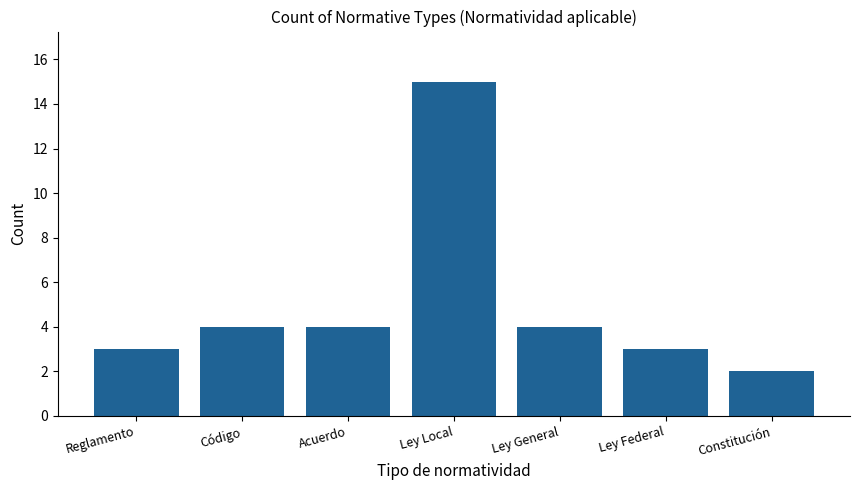

Reading left to right, list all the values displayed in this chart.

Reglamento=3	Código=4	Acuerdo=4	Ley Local=15	Ley General=4	Ley Federal=3	Constitución=2